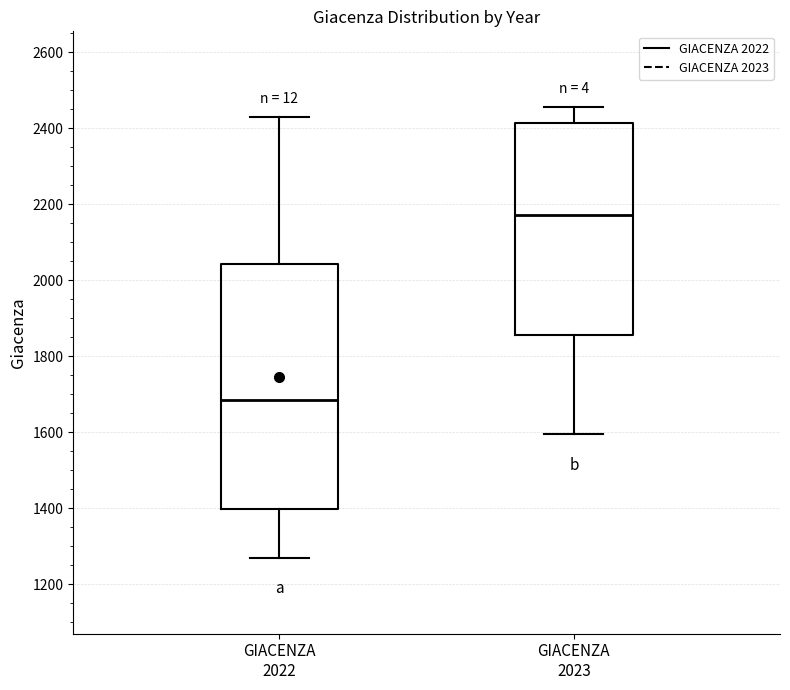

Comparing the boxes themselves (not the whiskers), which one is the tallest?

GIACENZA 2022